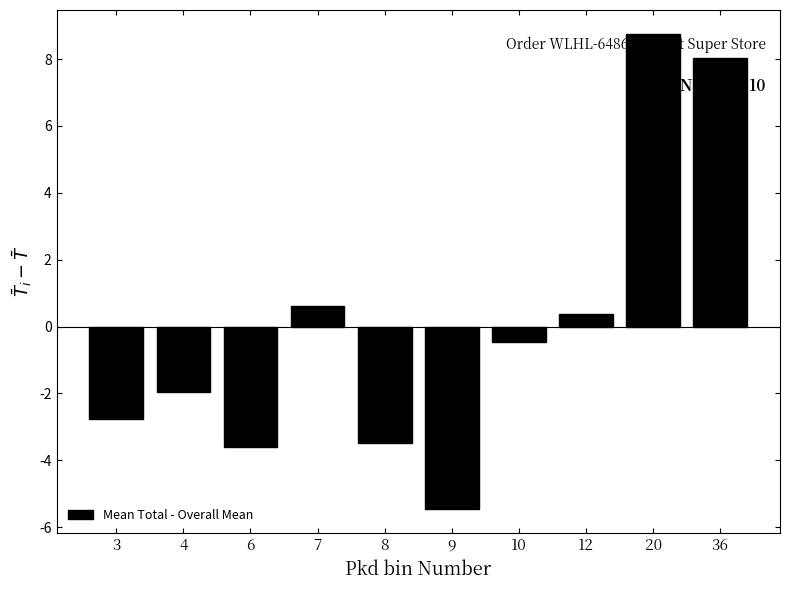

Are the bars horizontal?

No